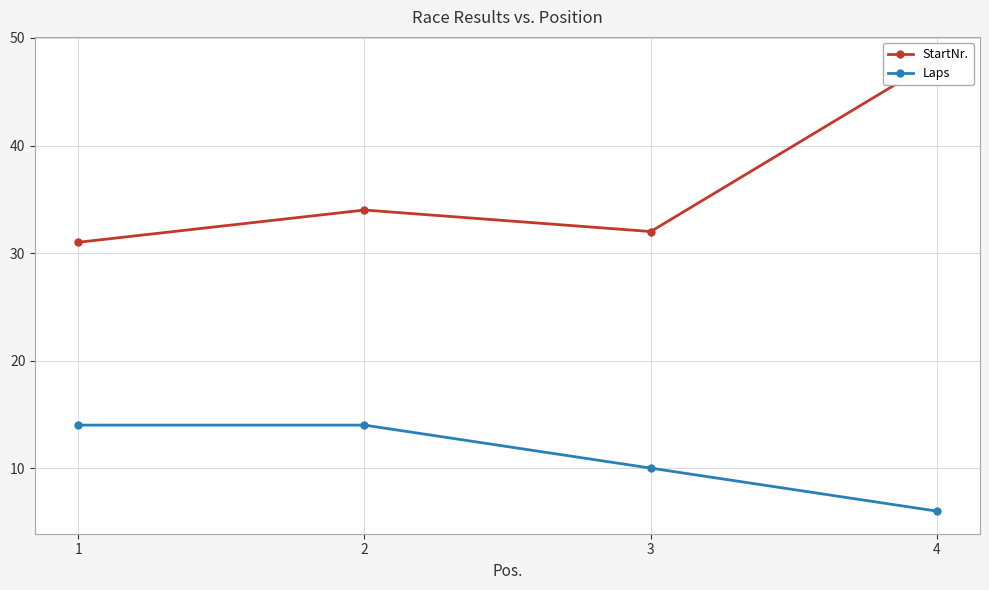

Reading left to right, what are all the values shown in this chart?

StartNr.: 1=31	2=34	3=32	4=48
Laps: 1=14	2=14	3=10	4=6